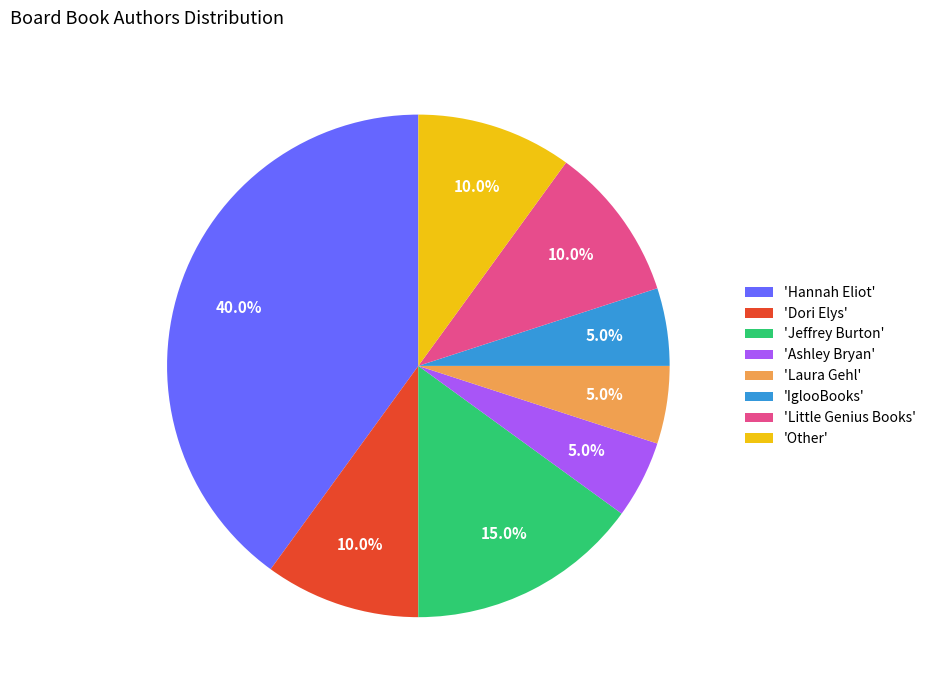

Between 'Little Genius Books' and 'IglooBooks', which is larger?

'Little Genius Books'